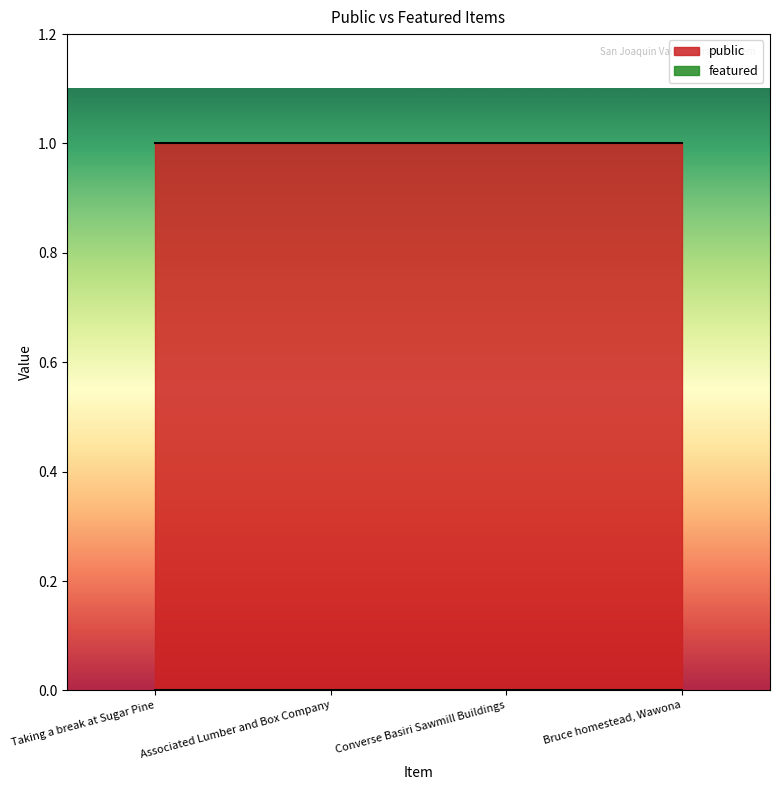

Reading right to left, extract all data points from this chart.

public: Bruce homestead, Wawona=1	Converse Basiri Sawmill Buildings=1	Associated Lumber and Box Company=1	Taking a break at Sugar Pine=1
featured: Bruce homestead, Wawona=0	Converse Basiri Sawmill Buildings=0	Associated Lumber and Box Company=0	Taking a break at Sugar Pine=0